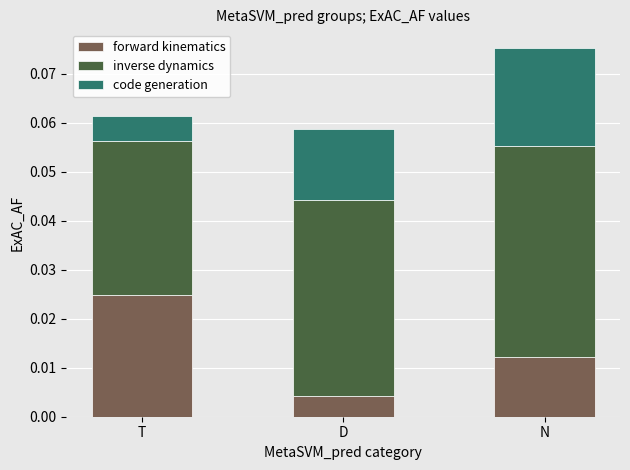

At which category is the sum across all series the highest?

N